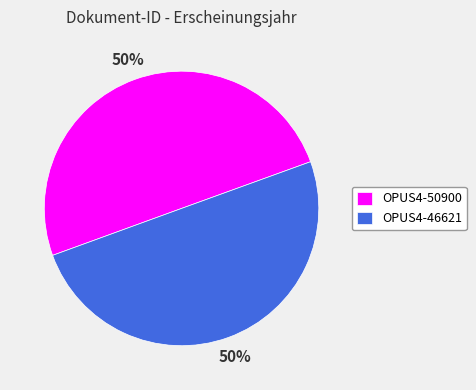

True or false: OPUS4-46621 accounts for 38% of the total.

False